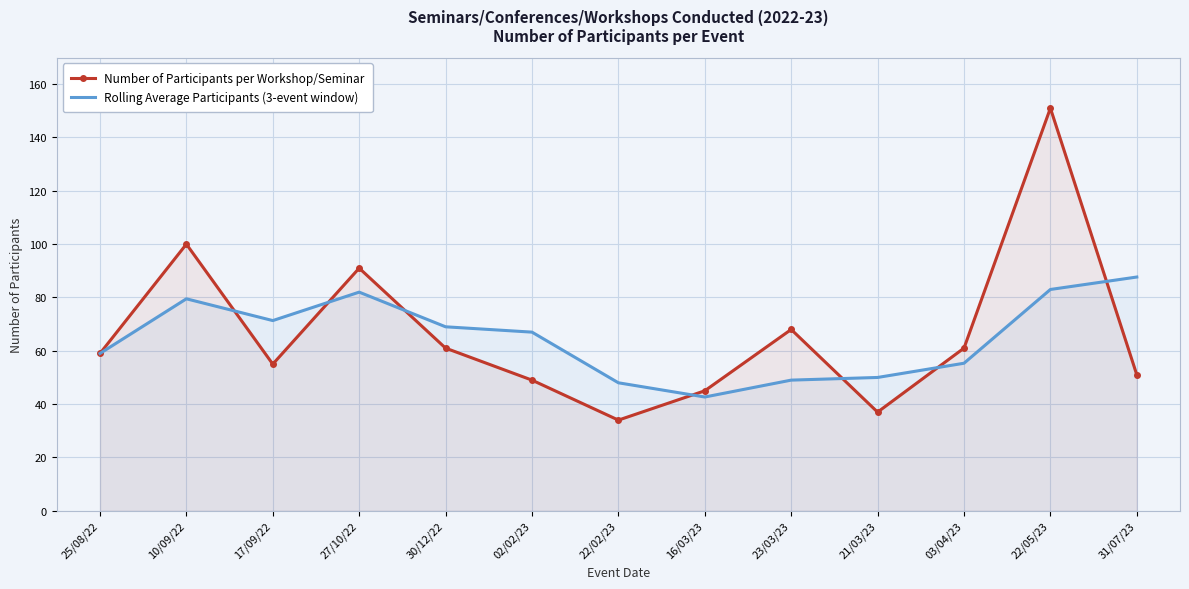

Which series has the largest total across all categories?

Number of Participants per Workshop/Seminar